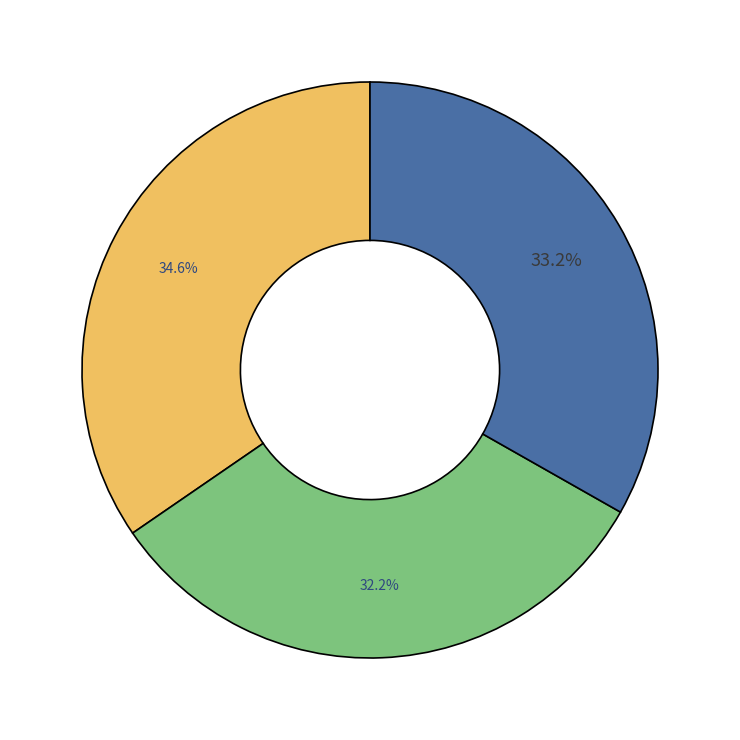

Is there a majority slice in this chart?

No